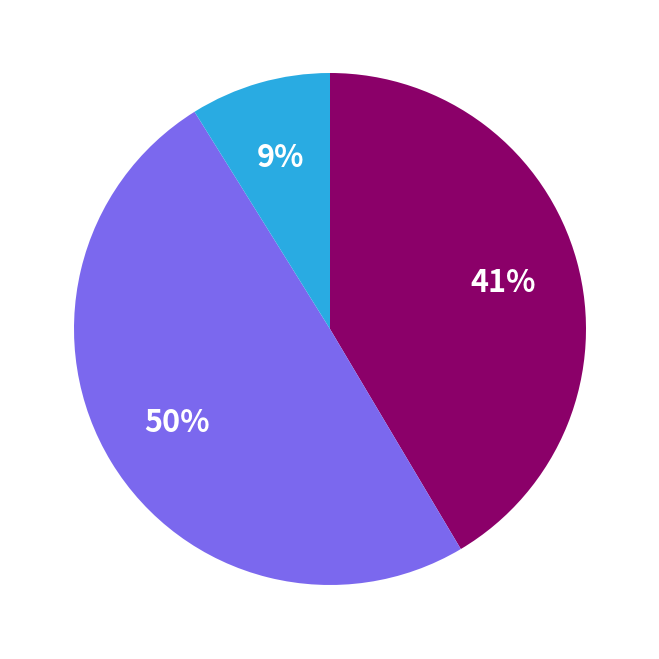

To the nearest percent, what is the average slice percentage?

33%